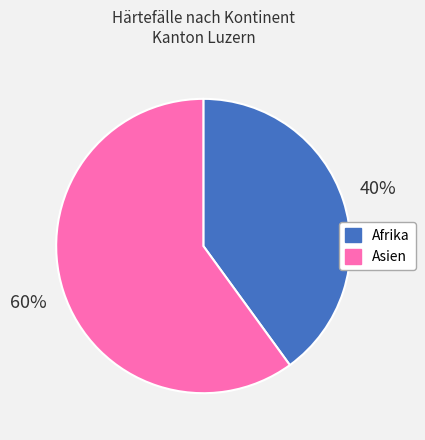

Count the number of slices in the pie.

2